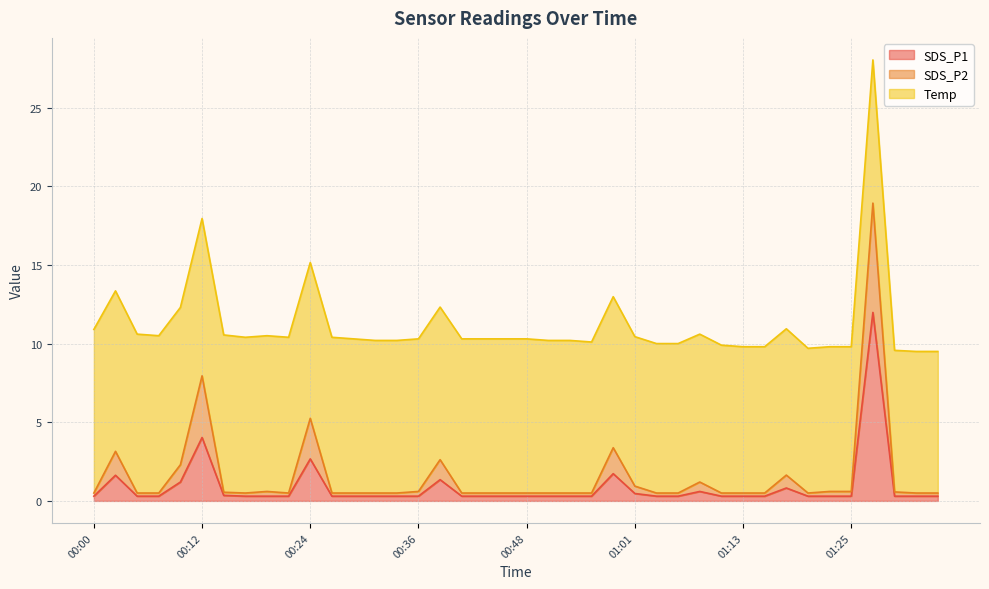

Does the chart have visible grid lines?

Yes